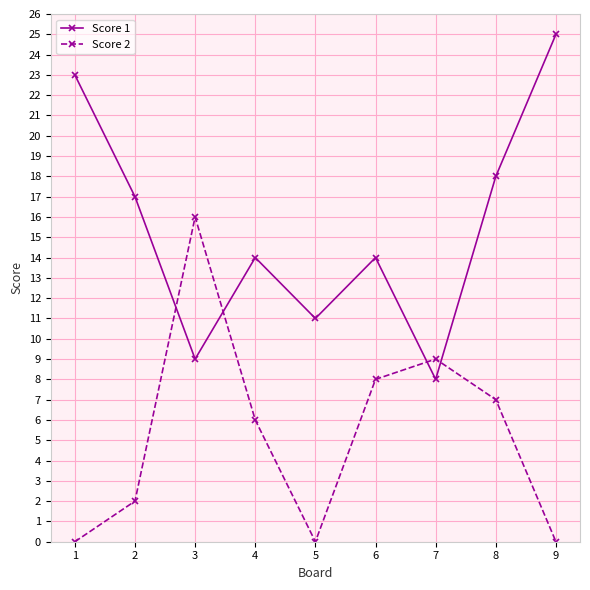

The Score 1 series shows 26 at 2. True or false?

False